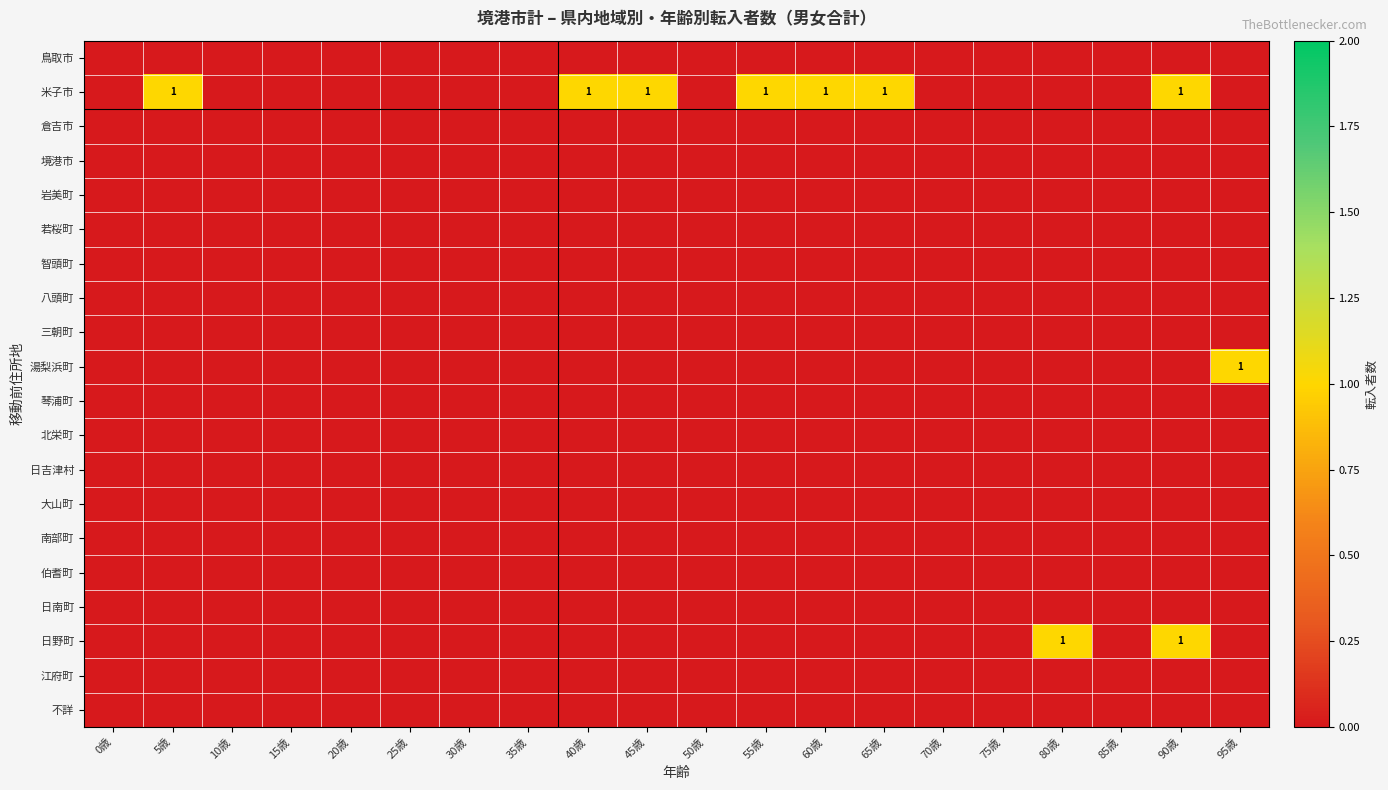

Is the value of 米子市 at 20歳 greater than the value of 大山町 at 35歳?

No